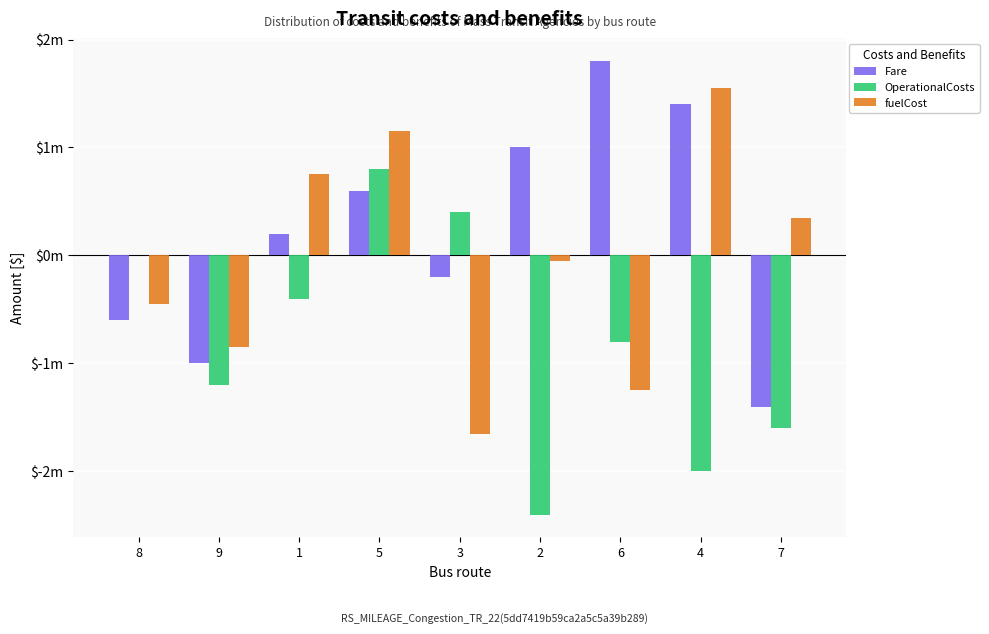

What are all the series names shown in the legend?

Fare, OperationalCosts, fuelCost